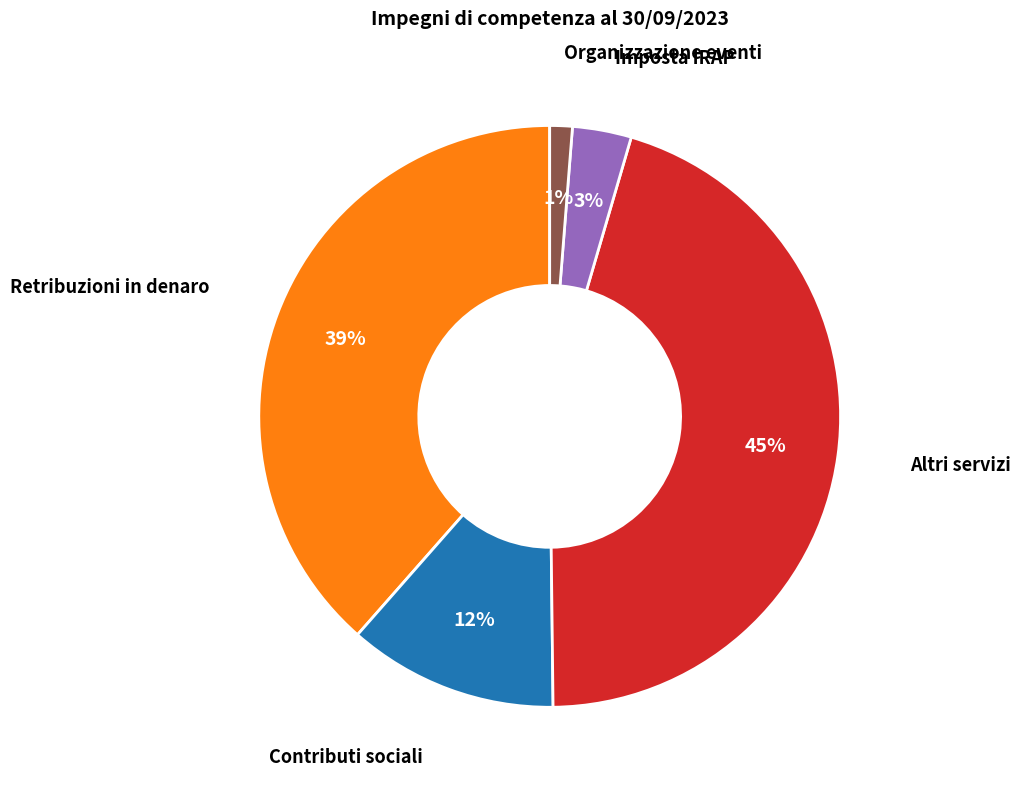

Which has a higher value, Imposta IRAP or Retribuzioni in denaro?

Retribuzioni in denaro